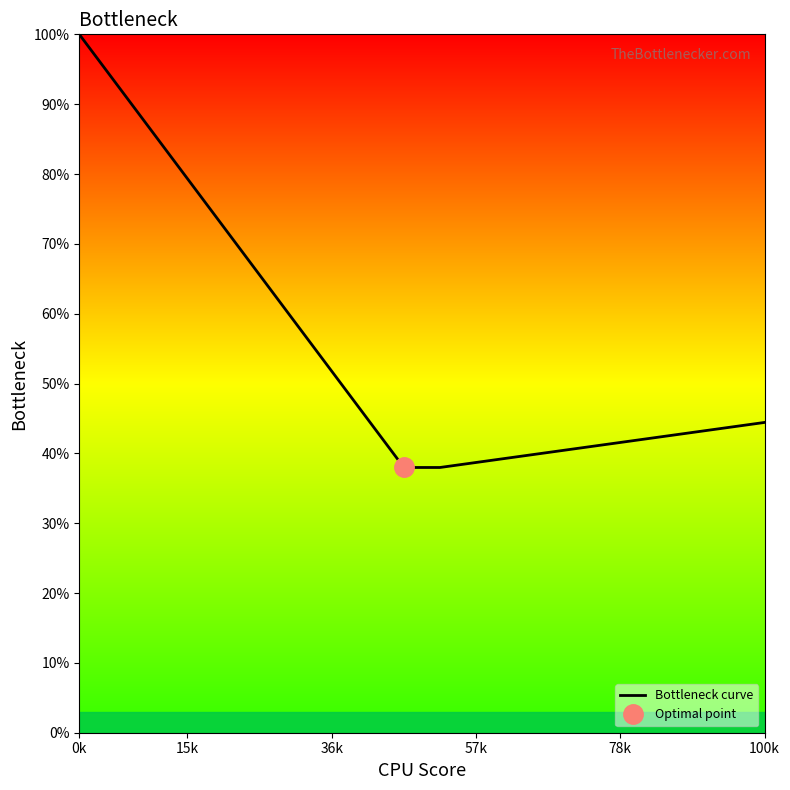

What is the average value?

55.1